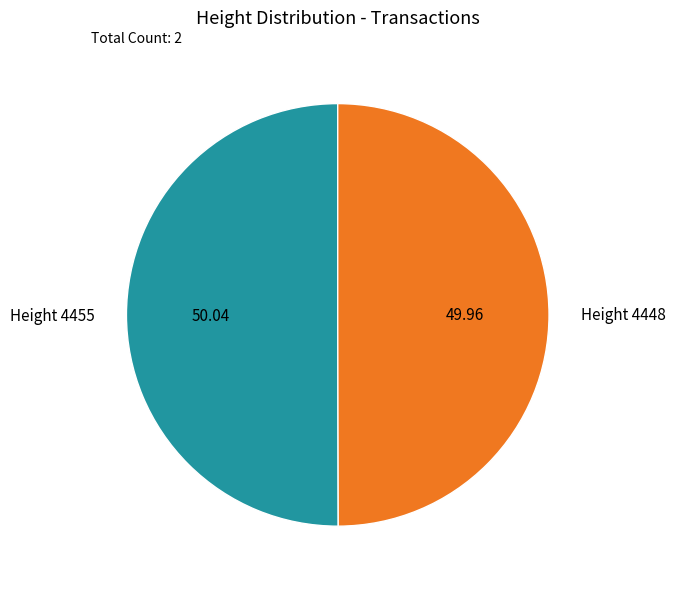

How many segments does this pie chart have?

2